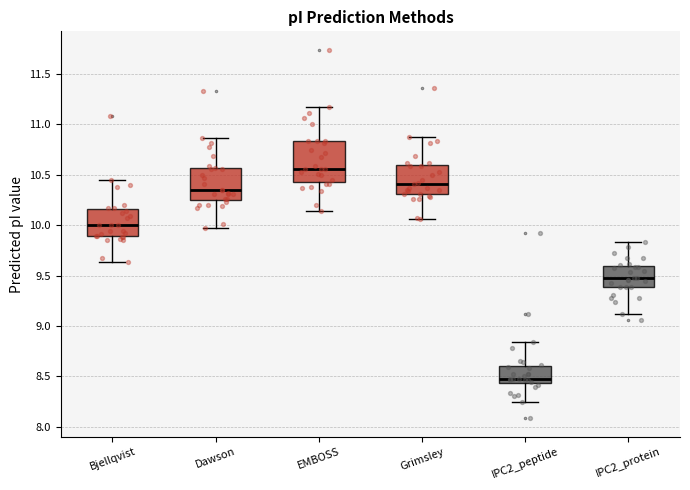

Comparing the boxes themselves (not the whiskers), which one is the tallest?

EMBOSS